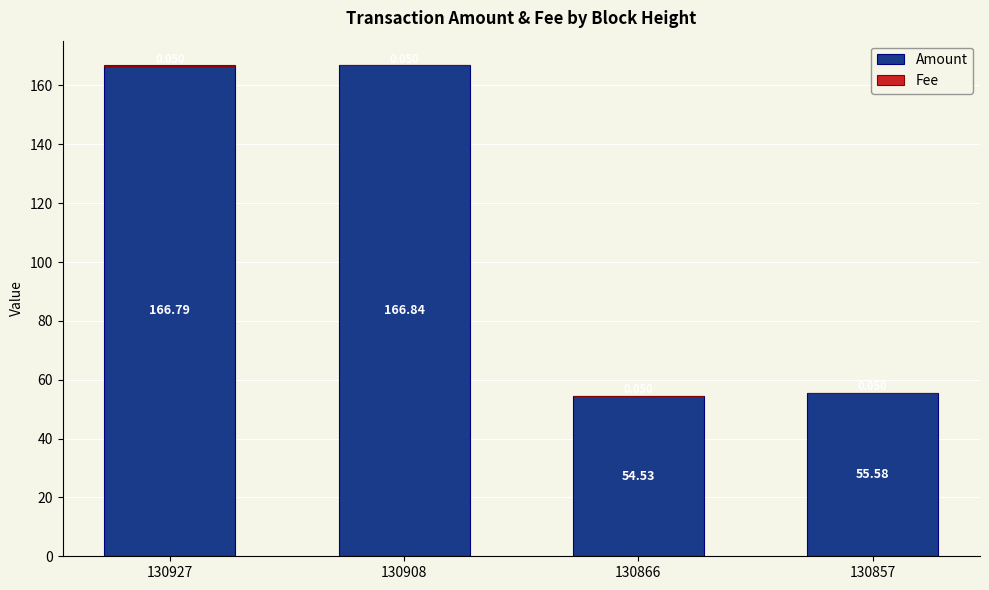

Which category has the highest value in the Amount series?

130908